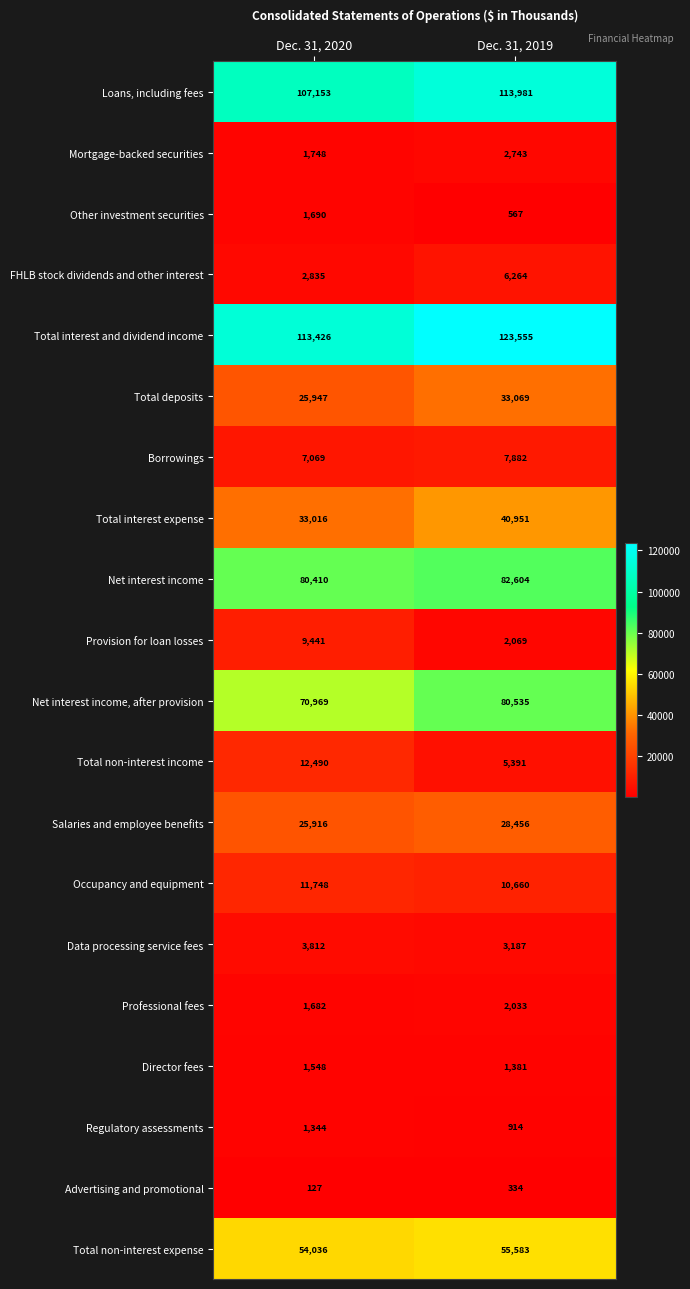

How many distinct data groups are displayed?

20